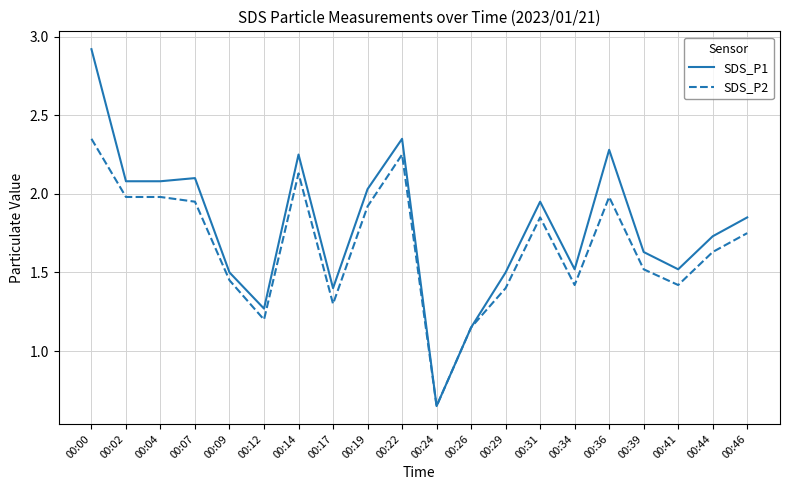

True or false: SDS_P2 has a value of 2.8 at 00:04.

False